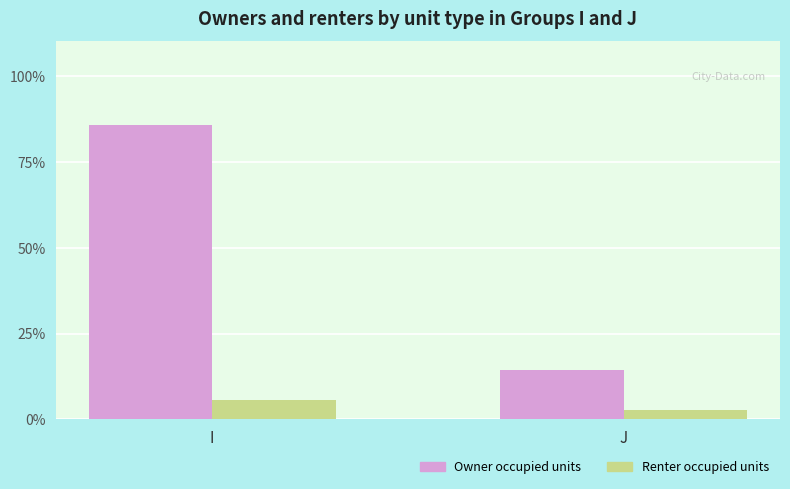

What is the approximate value of Renter occupied units at J?

2.9